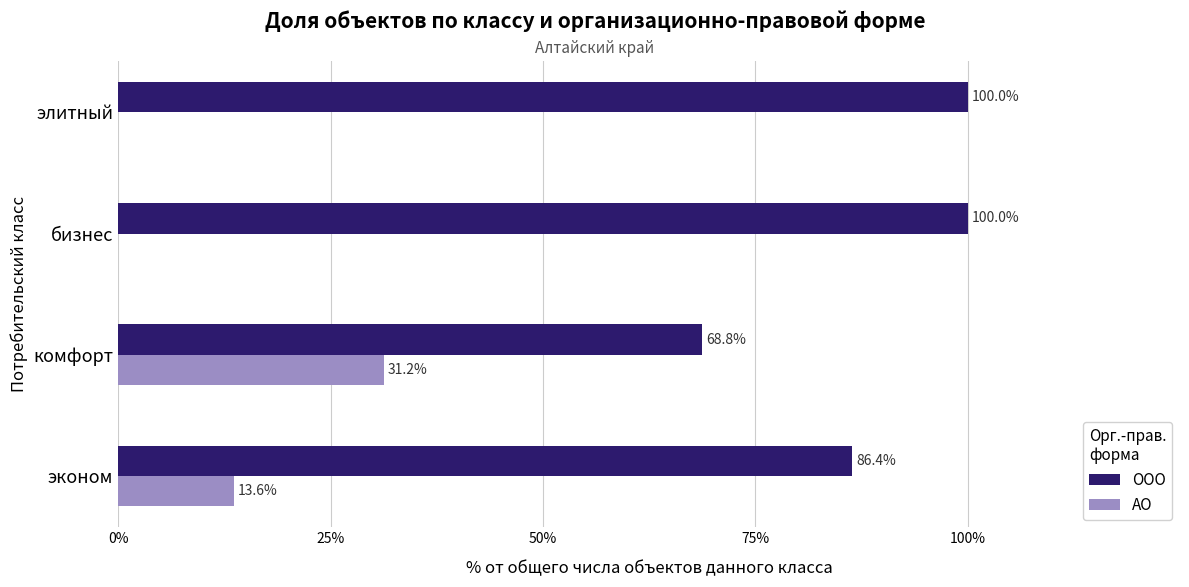

At which label does АО reach its peak?

комфорт